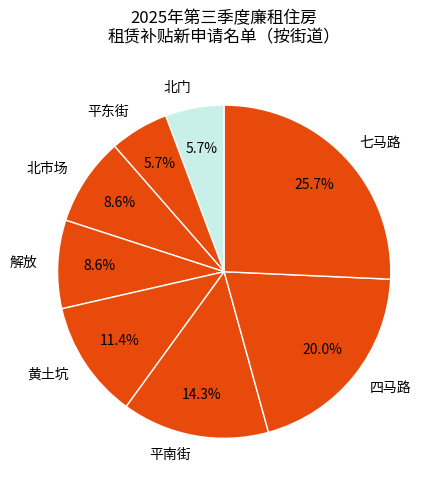

To the nearest percent, what is the average slice percentage?

12%